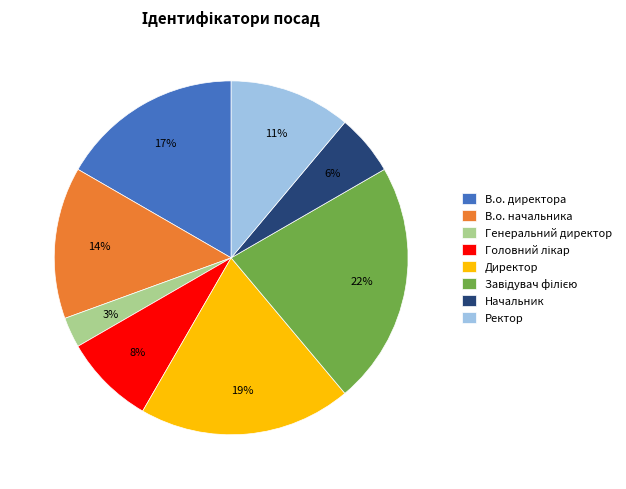

To the nearest percent, what percentage of the pie is Директор?

19%